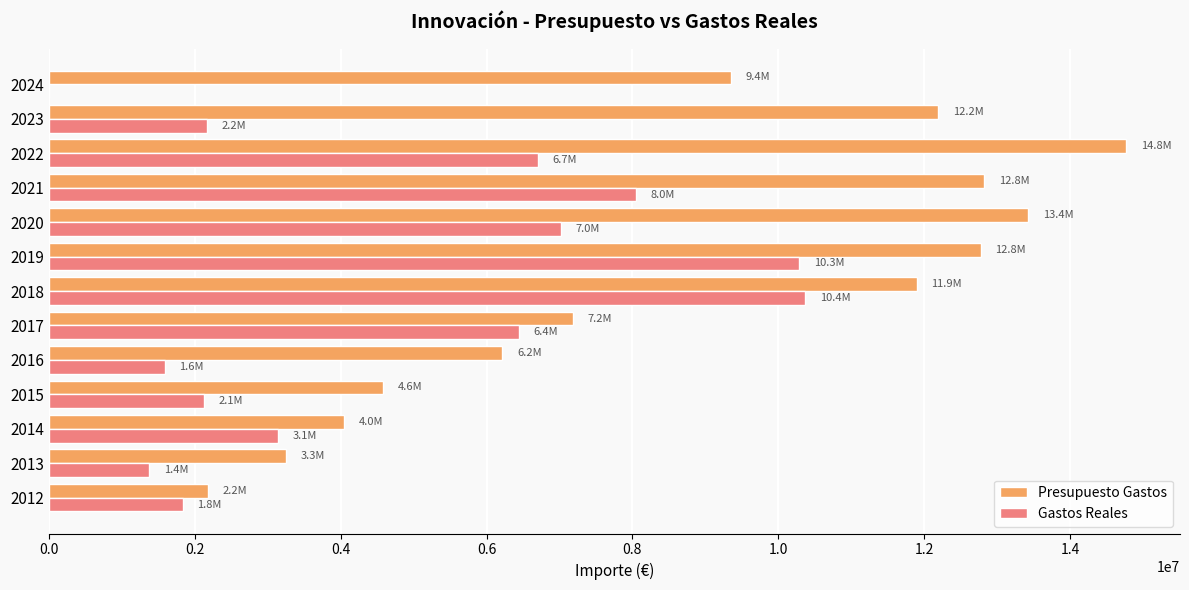

Which series has the largest total across all categories?

Presupuesto Gastos